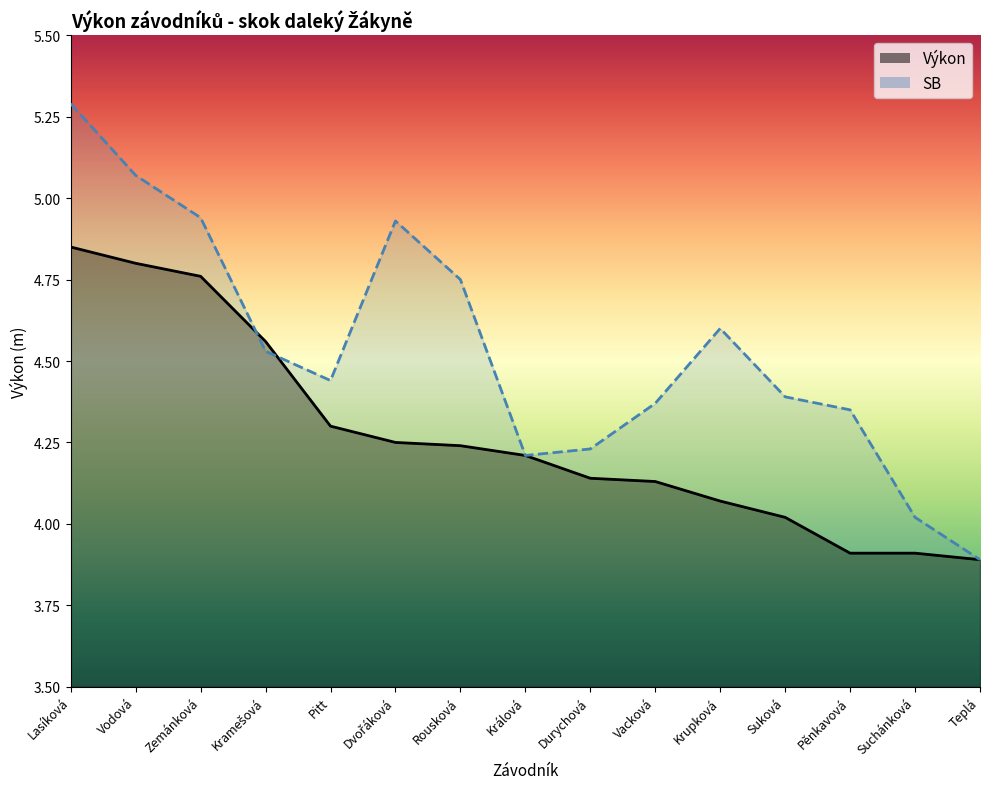

What is the average value of the SB series?

4.5